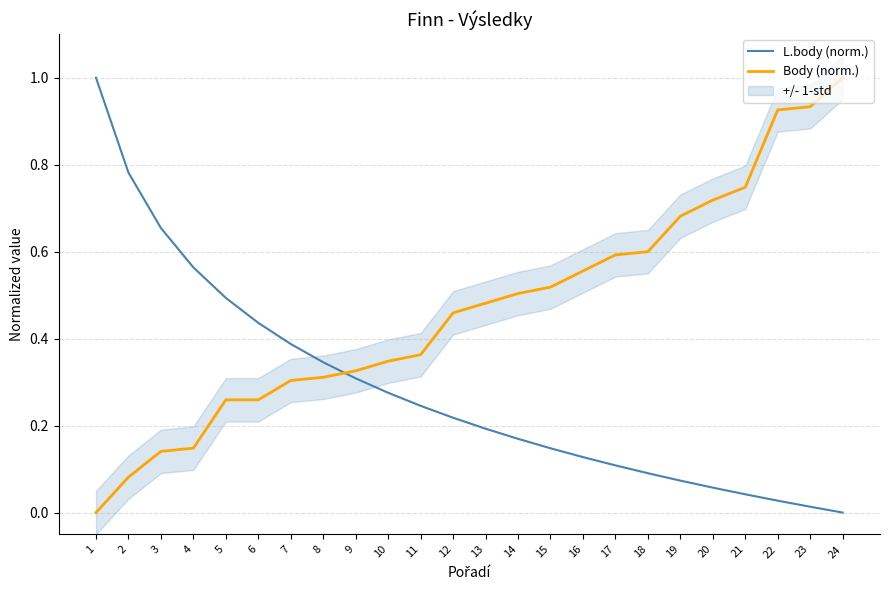

Reading left to right, extract all data points from this chart.

L.body (norm.): 1=1.0	2=0.8	3=0.7	4=0.6	5=0.5	6=0.4	7=0.4	8=0.3	9=0.3	10=0.3	11=0.2	12=0.2	13=0.2	14=0.2	15=0.1	16=0.1	17=0.1	18=0.1	19=0.1	20=0.1	21=0.0	22=0.0	23=0.0	24=0.0
Body (norm.): 1=0.0	2=0.1	3=0.1	4=0.1	5=0.3	6=0.3	7=0.3	8=0.3	9=0.3	10=0.3	11=0.4	12=0.5	13=0.5	14=0.5	15=0.5	16=0.6	17=0.6	18=0.6	19=0.7	20=0.7	21=0.7	22=0.9	23=0.9	24=1.0